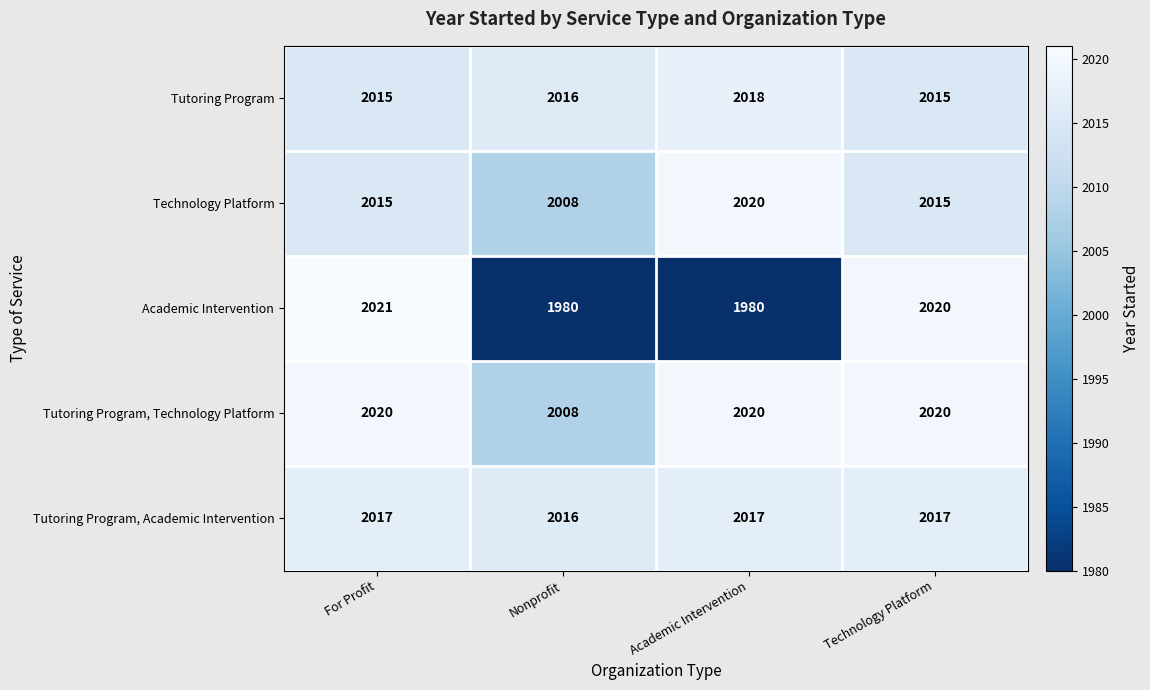

The value of Tutoring Program, Academic Intervention at Academic Intervention is 2017. True or false?

True